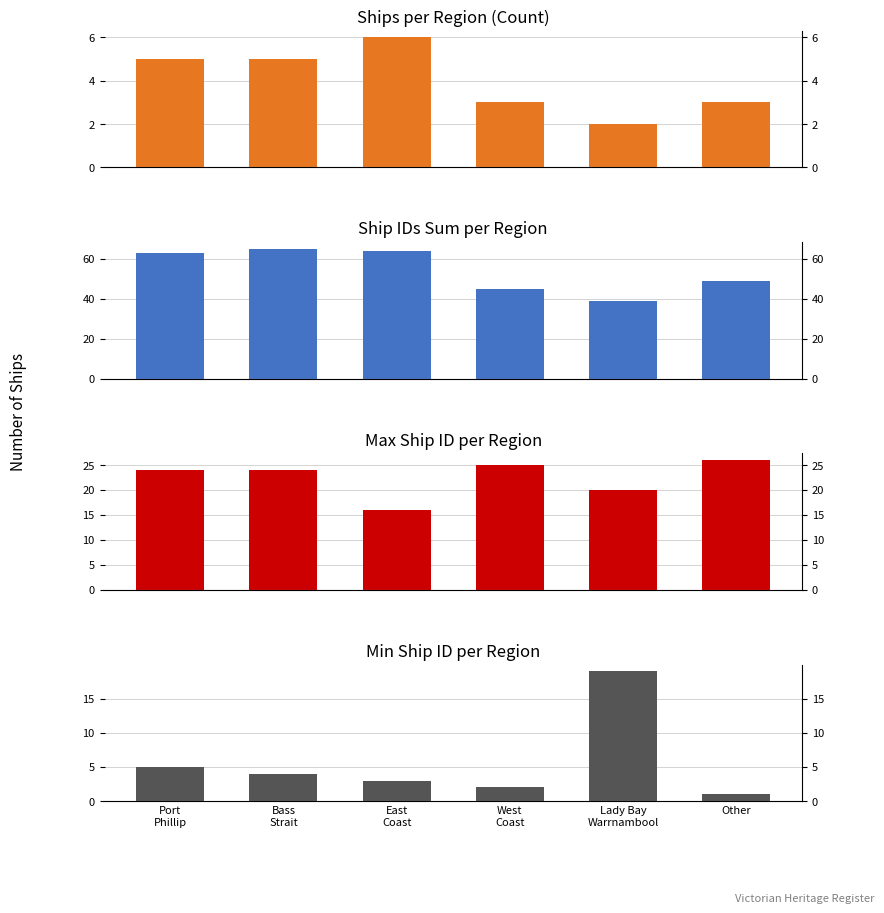

How many data points in Count are above 5?

1